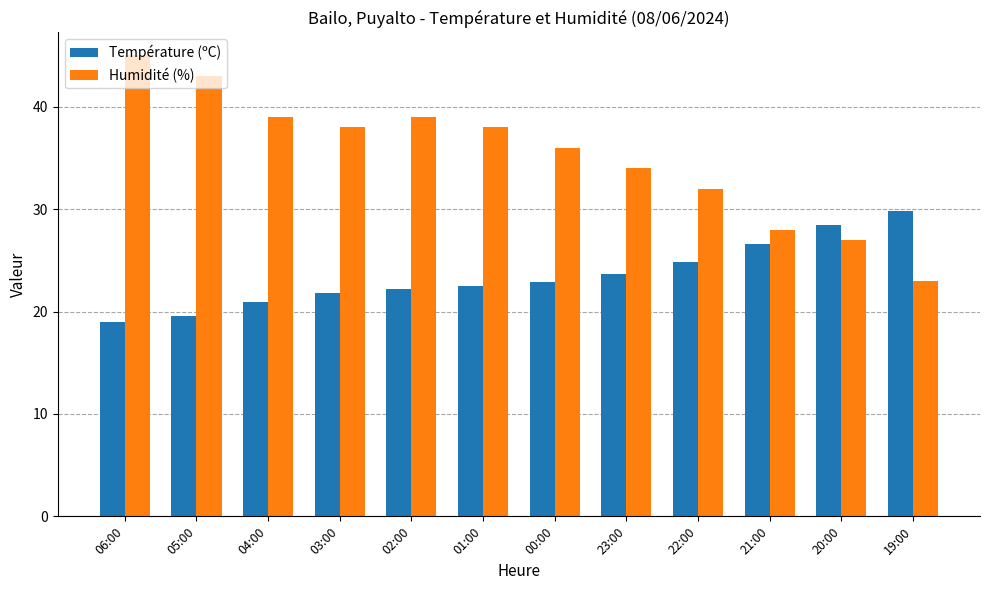

Which series has the largest total across all categories?

Humidité (%)